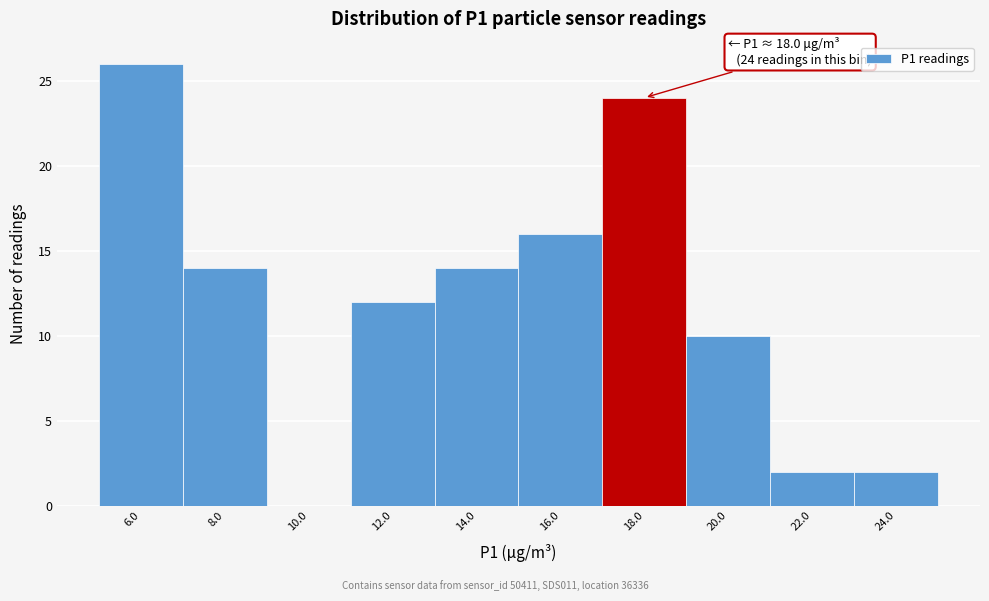

Over which range of the x-axis is the bar tallest?

5 to 7